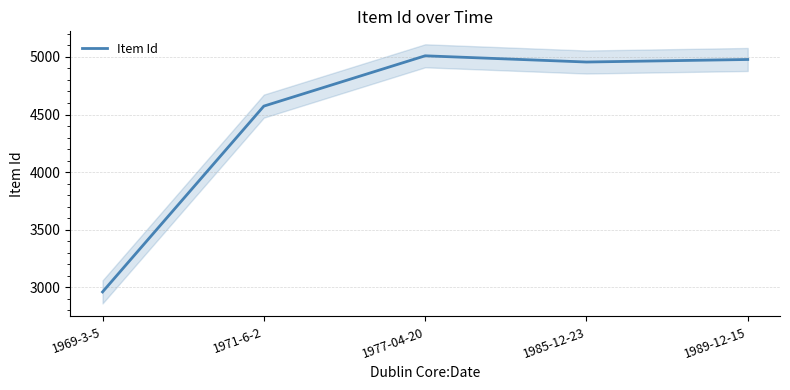

How many series are shown in this chart?

1